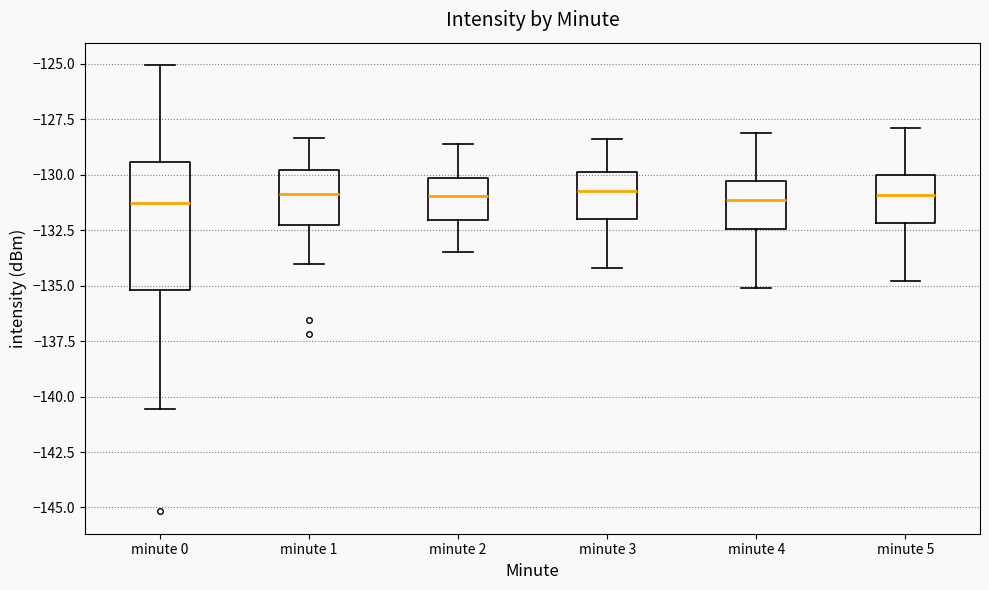

Reading left to right, read every box against the y-axis: the position of its median line, the range the box covers, and the ends of its whiskers. The values are not printed on the chart, so give them approximately, as read against the axis.

minute 0: median -131.5, box -135.0 to -129.5, whiskers -140.5 to -125.0
minute 1: median -131.0, box -132.0 to -130.0, whiskers -134.0 to -128.5
minute 2: median -131.0, box -132.0 to -130.0, whiskers -133.5 to -128.5
minute 3: median -130.5, box -132.0 to -130.0, whiskers -134.0 to -128.5
minute 4: median -131.0, box -132.5 to -130.5, whiskers -135.0 to -128.0
minute 5: median -131.0, box -132.0 to -130.0, whiskers -135.0 to -128.0